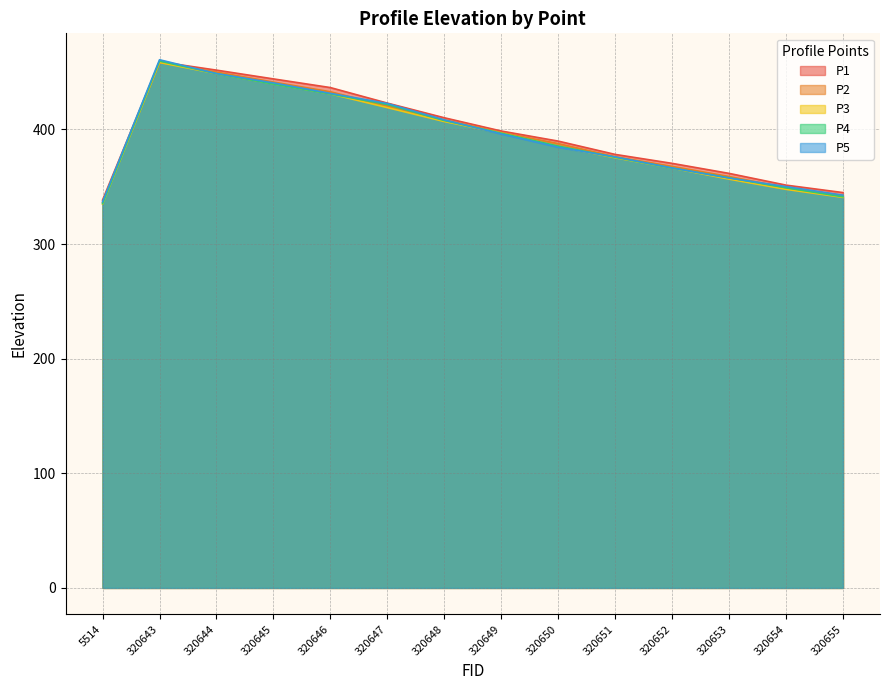

Is it true that P3 equals 406.9 at 320648?

True